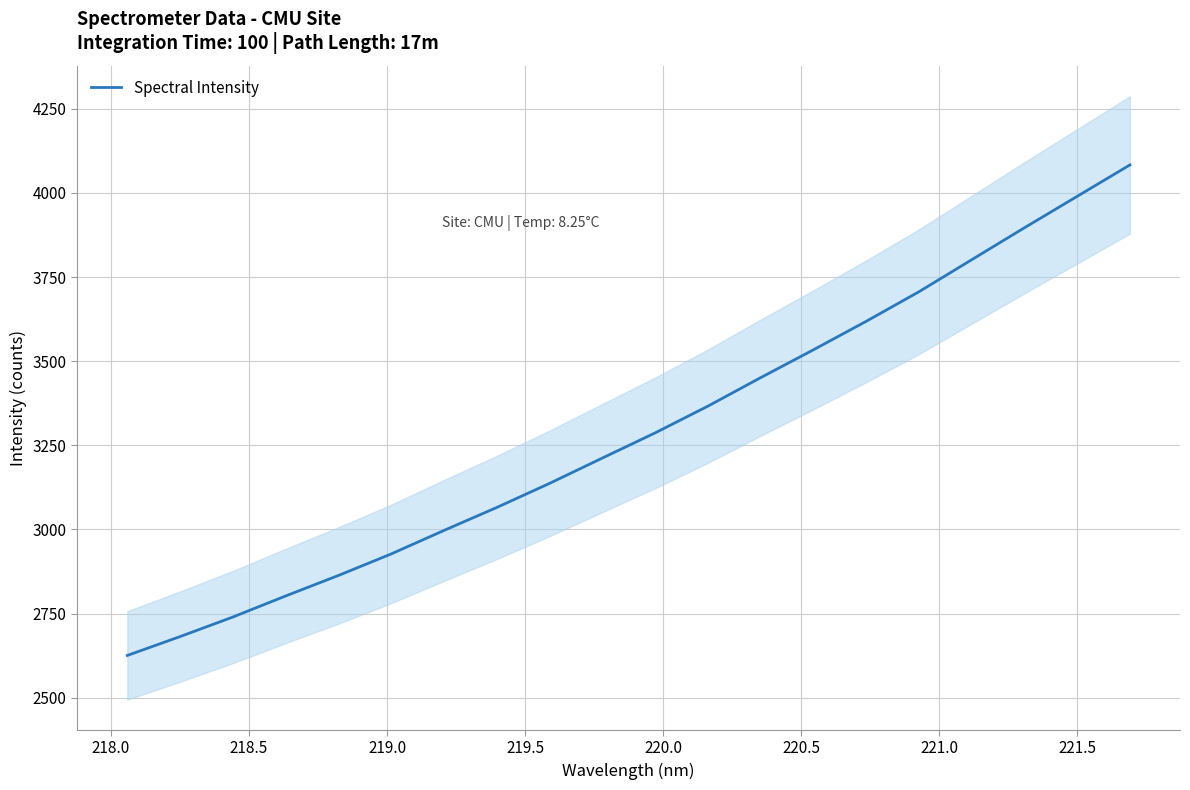

What is the highest value of the Spectral Intensity series?

4083.2